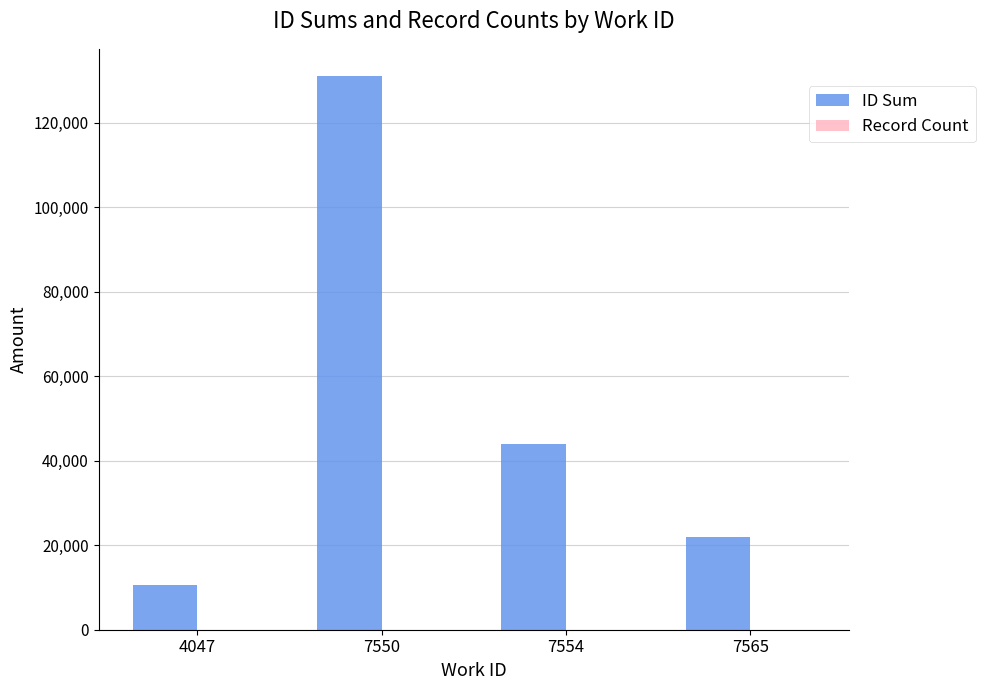

Which series changed the most between 7550 and 7554?

ID Sum